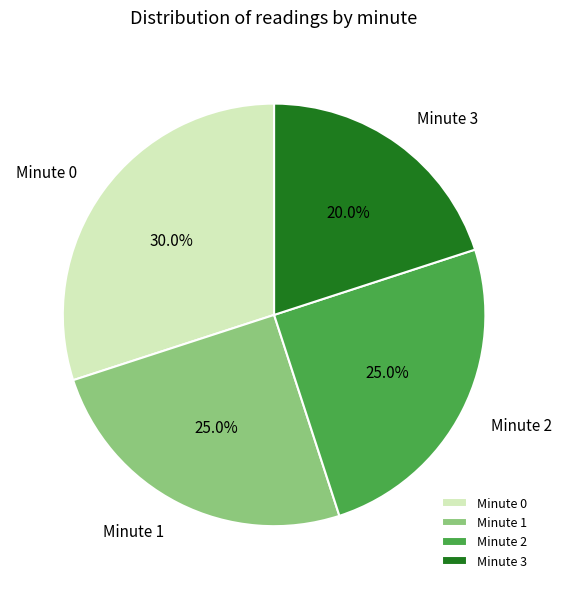

What percentage is NOT represented by Minute 3?

80.0%